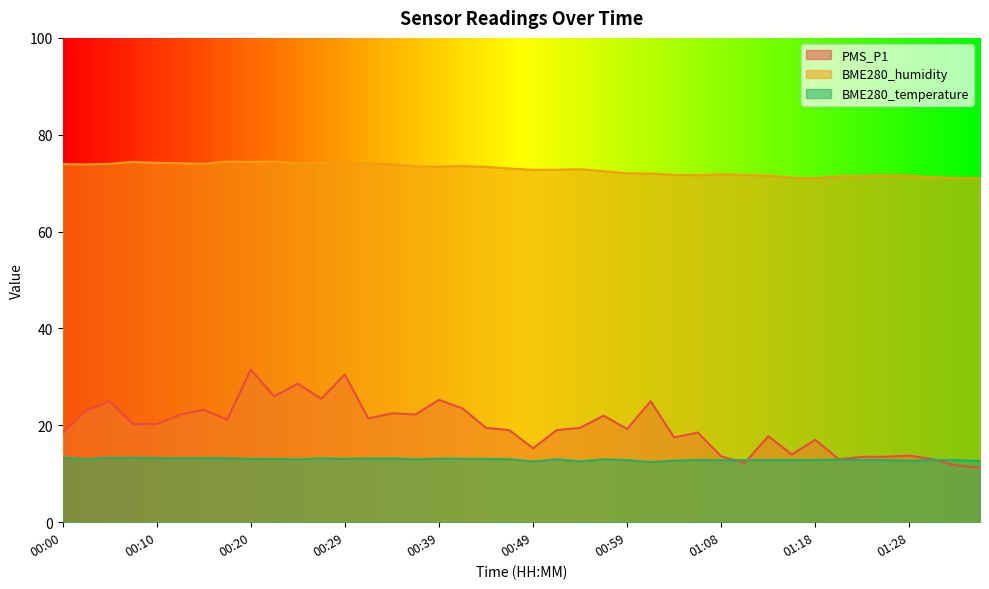

How many lines are shown in the chart?

3